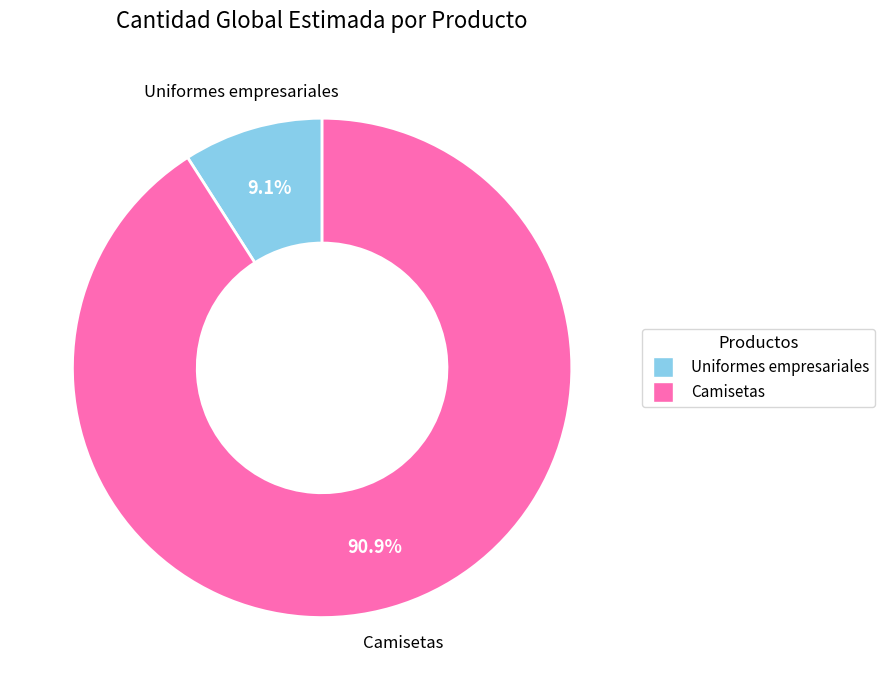

Is the sum of Camisetas and Uniformes empresariales greater than half?

Yes